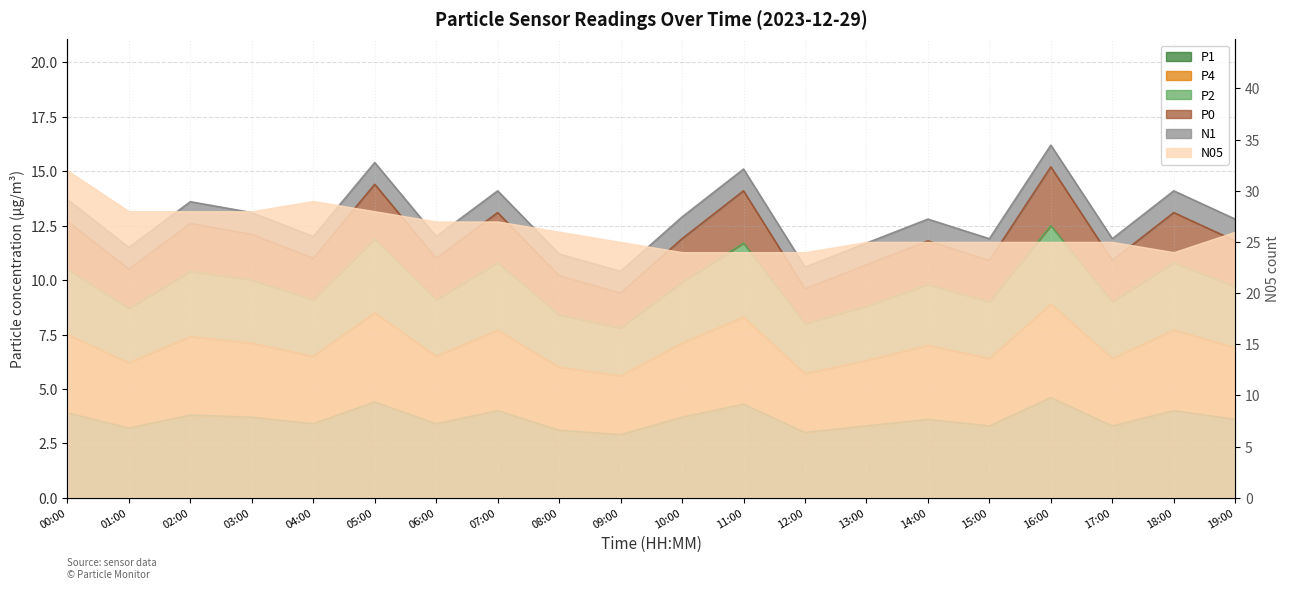

How many data points in P1 are above 3?

18